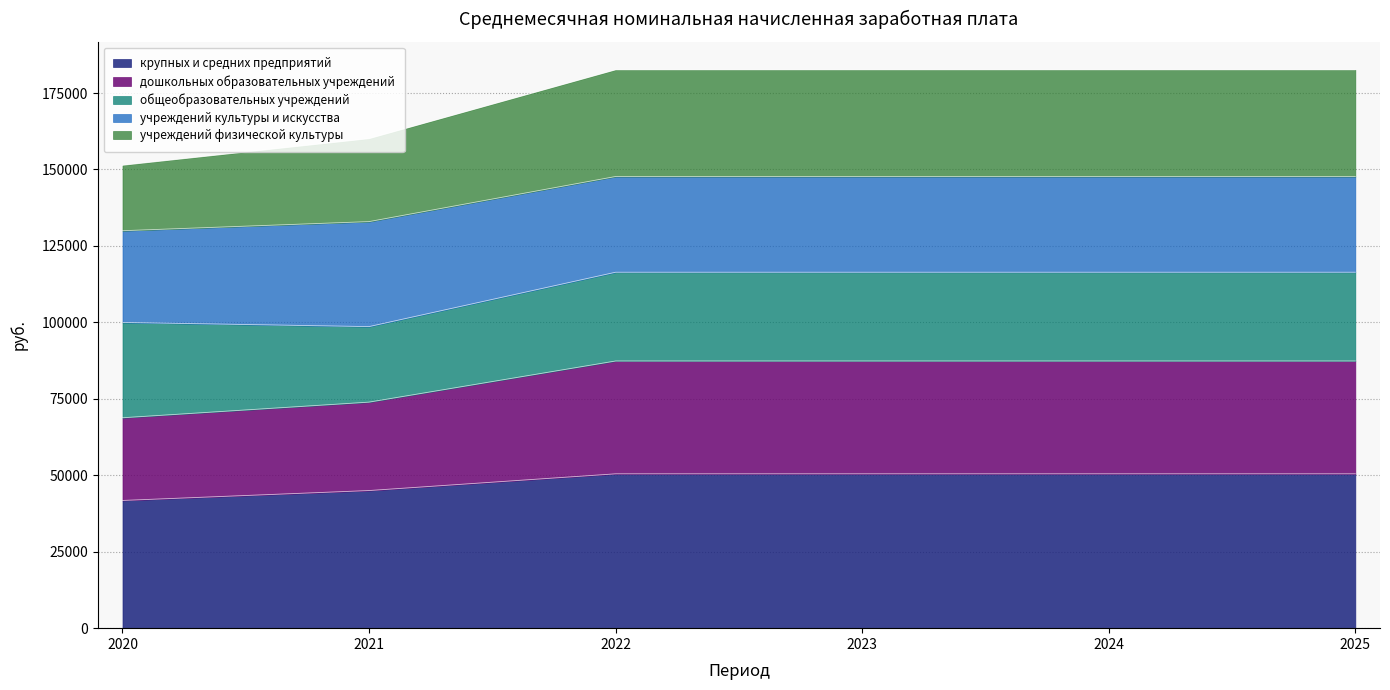

Between 2020 and 2022, which series saw the biggest shift?

учреждений физической культуры